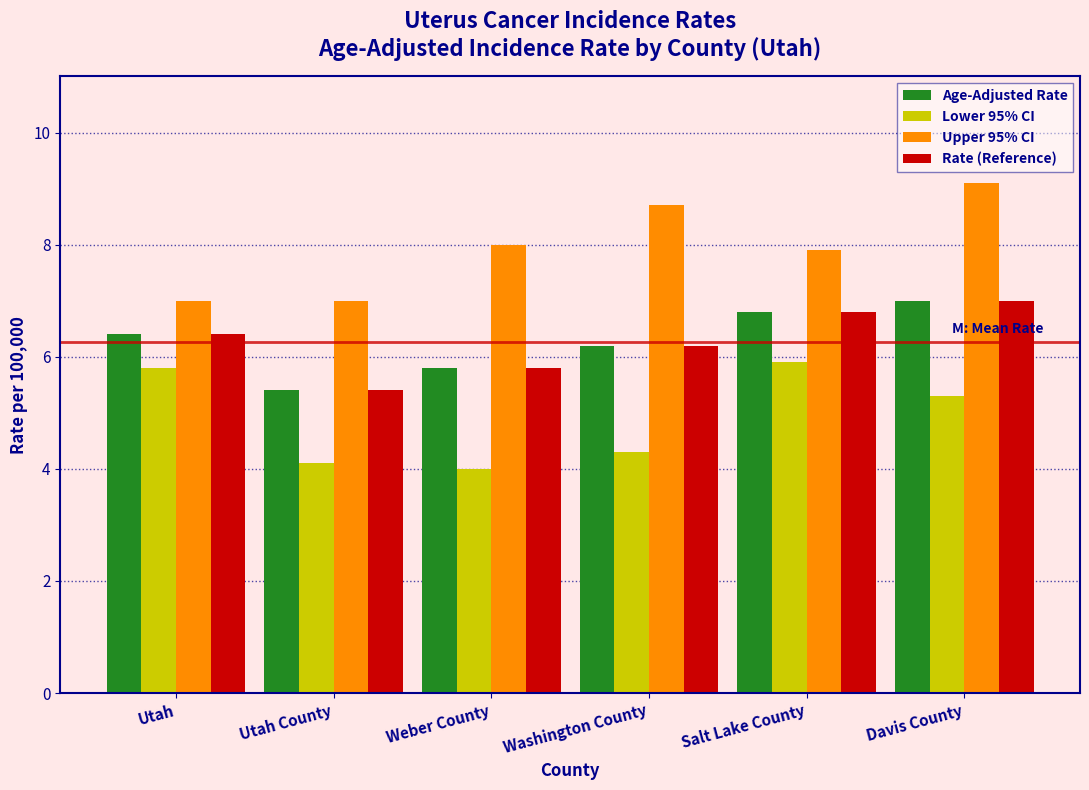

Reading left to right, extract all data points from this chart.

Age-Adjusted Rate: Utah=6.4	Utah County=5.4	Weber County=5.8	Washington County=6.2	Salt Lake County=6.8	Davis County=7.0
Lower 95% CI: Utah=5.8	Utah County=4.1	Weber County=4.0	Washington County=4.3	Salt Lake County=5.9	Davis County=5.3
Upper 95% CI: Utah=7.0	Utah County=7.0	Weber County=8.0	Washington County=8.7	Salt Lake County=7.9	Davis County=9.1
Rate (Reference): Utah=6.4	Utah County=5.4	Weber County=5.8	Washington County=6.2	Salt Lake County=6.8	Davis County=7.0